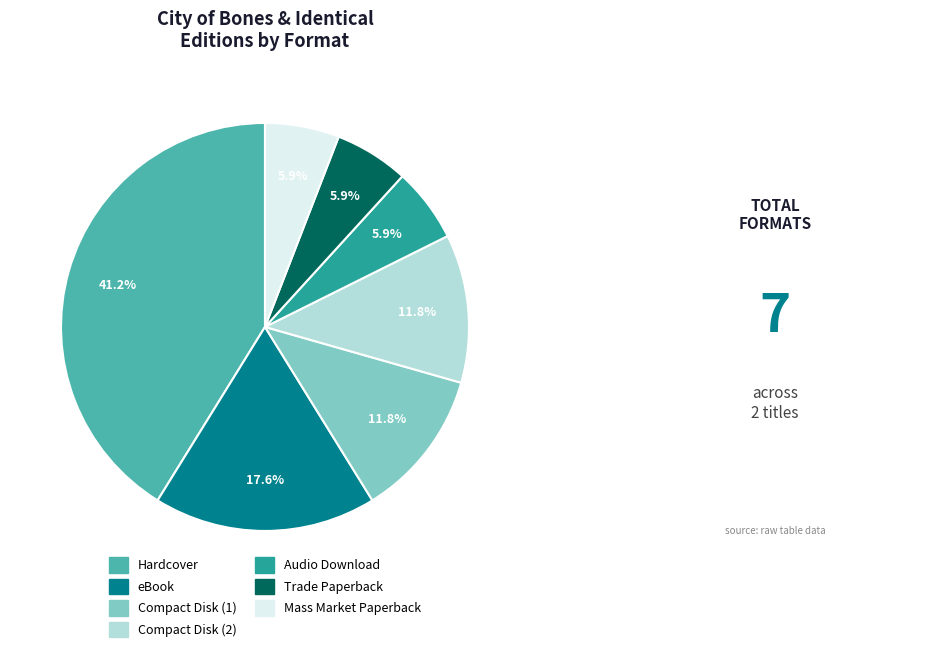

Does Trade Paperback represent more than half of the total?

No